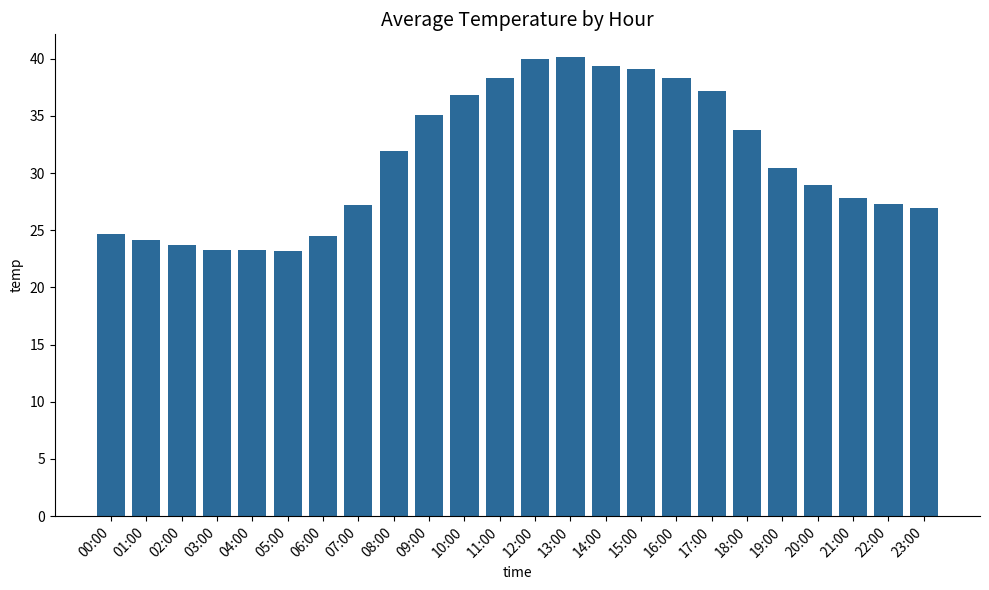

What is the label of the 12th bar from the left?

11:00